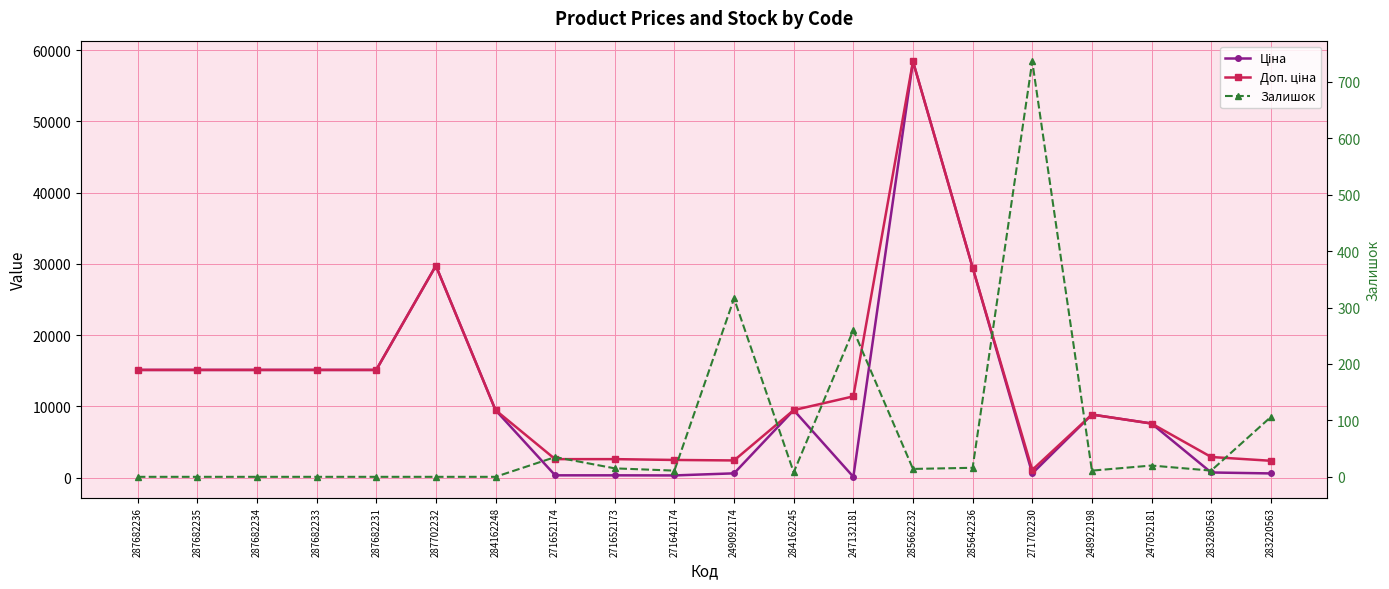

Reading left to right, list all the values displayed in this chart.

Ціна: 287682236=15120.0	287682235=15120.0	287682234=15120.0	287682233=15120.0	287682231=15120.0	287702232=29747.2	284162248=9480.1	271652174=324.8	271652173=324.8	271642174=310.3	249092174=603.7	284162245=9480.1	247132181=114.1	285662232=58426.5	285642236=29491.5	271702230=589.9	248922198=8856.7	247052181=7596.5	283280563=724.5	283220563=591.6
Доп. ціна: 287682236=15120.0	287682235=15120.0	287682234=15120.0	287682233=15120.0	287682231=15120.0	287702232=29747.2	284162248=9480.1	271652174=2598.3	271652173=2598.3	271642174=2482.4	249092174=2414.8	284162245=9480.1	247132181=11410.0	285662232=58426.5	285642236=29491.5	271702230=1081.7	248922198=8856.7	247052181=7596.5	283280563=2897.8	283220563=2366.5
Залишок: 287682236=0.0	287682235=0.0	287682234=0.0	287682233=0.0	287682231=0.0	287702232=0.0	284162248=0.0	271652174=35.0	271652173=15.0	271642174=11.0	249092174=316.0	284162245=8.0	247132181=260.0	285662232=14.0	285642236=16.0	271702230=736.0	248922198=11.0	247052181=20.0	283280563=11.0	283220563=106.0